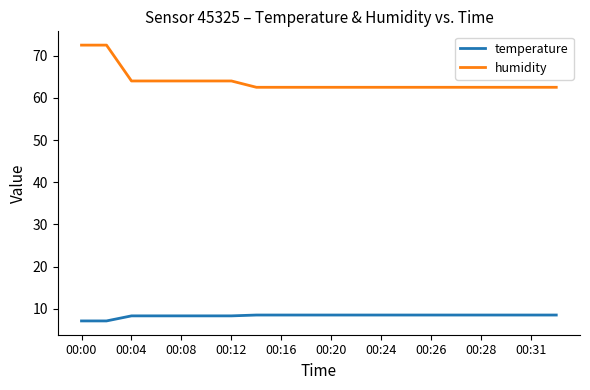

What is the difference between the maximum and minimum values in the humidity series?

10.0